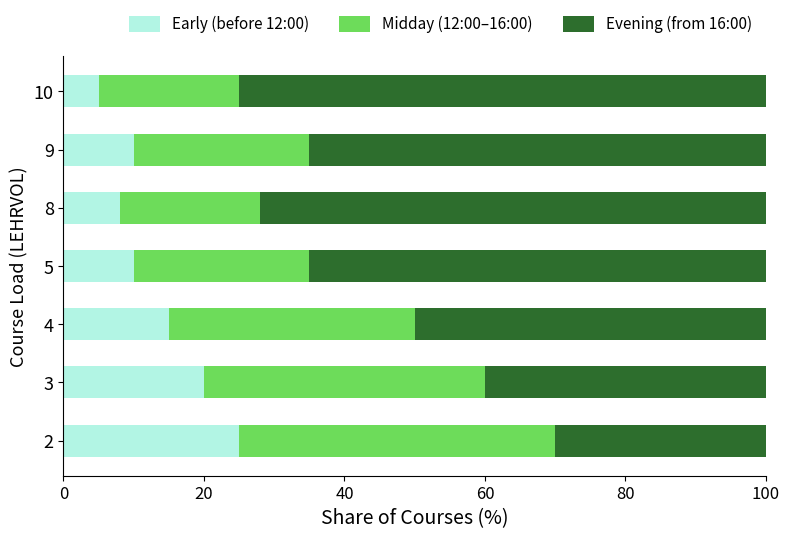

How many series are shown in this chart?

3